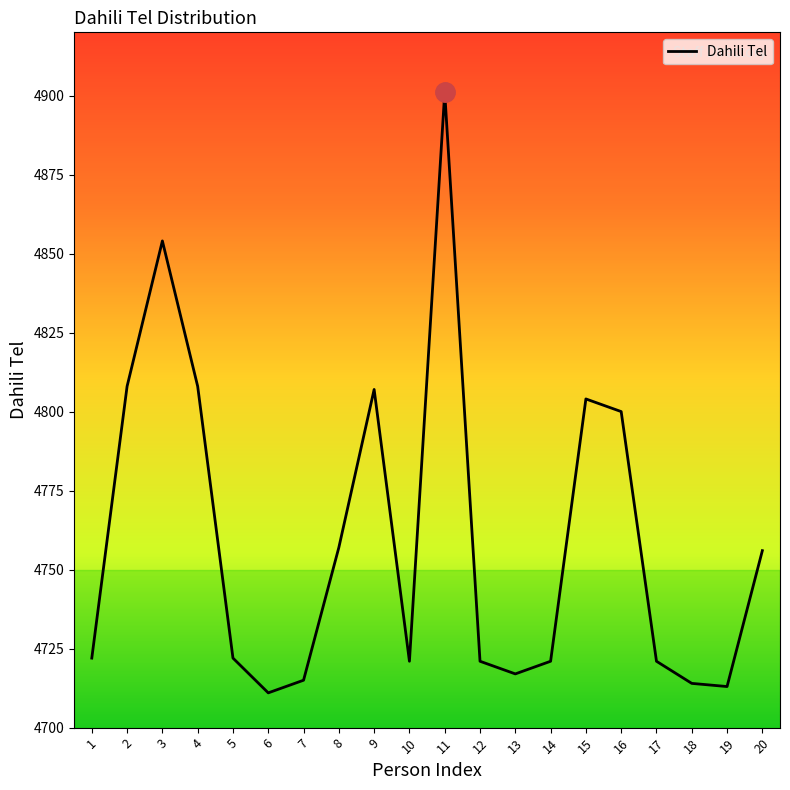

What is the change in value from 4 to 18?

-94